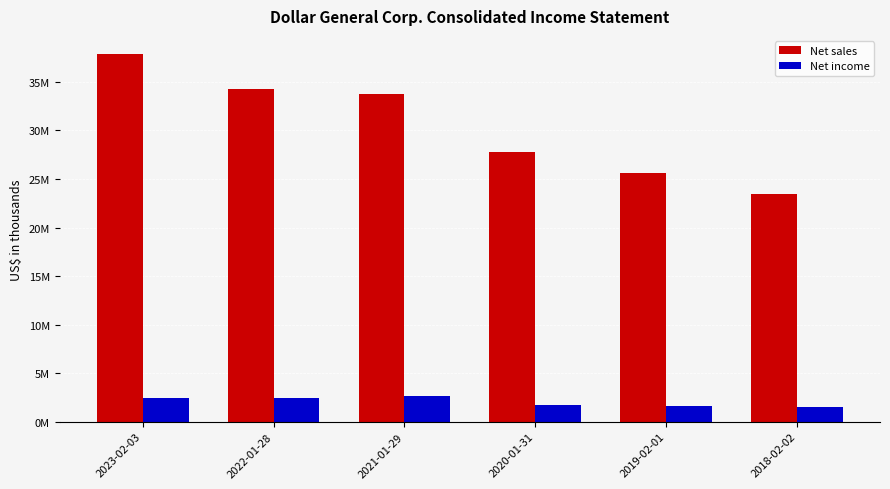

At which label does Net sales first exceed 33746839?

2023-02-03